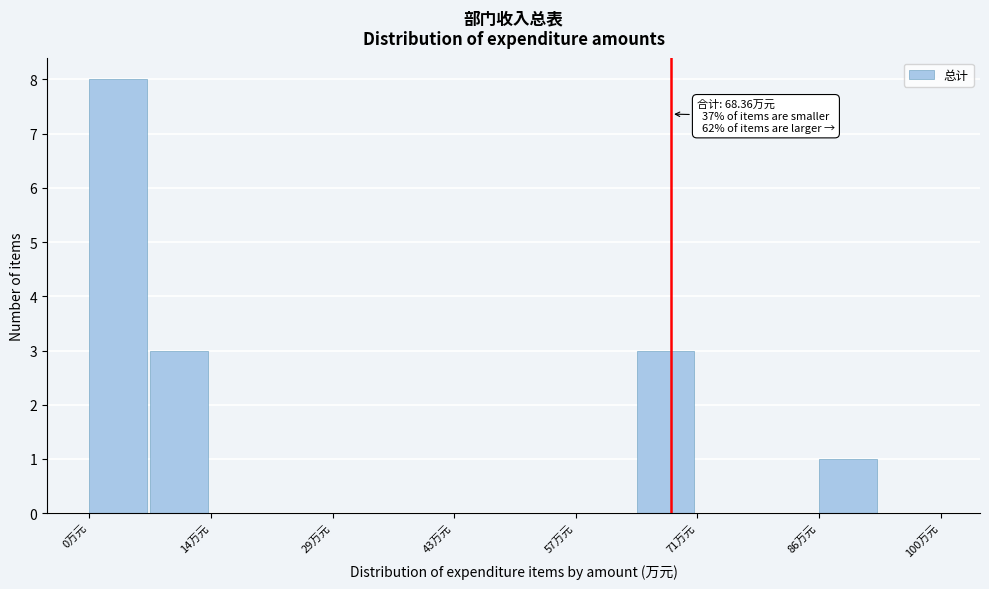

Around what value on the x-axis is the tallest bar? Give the approximate position of its centre, as read against the axis.

4